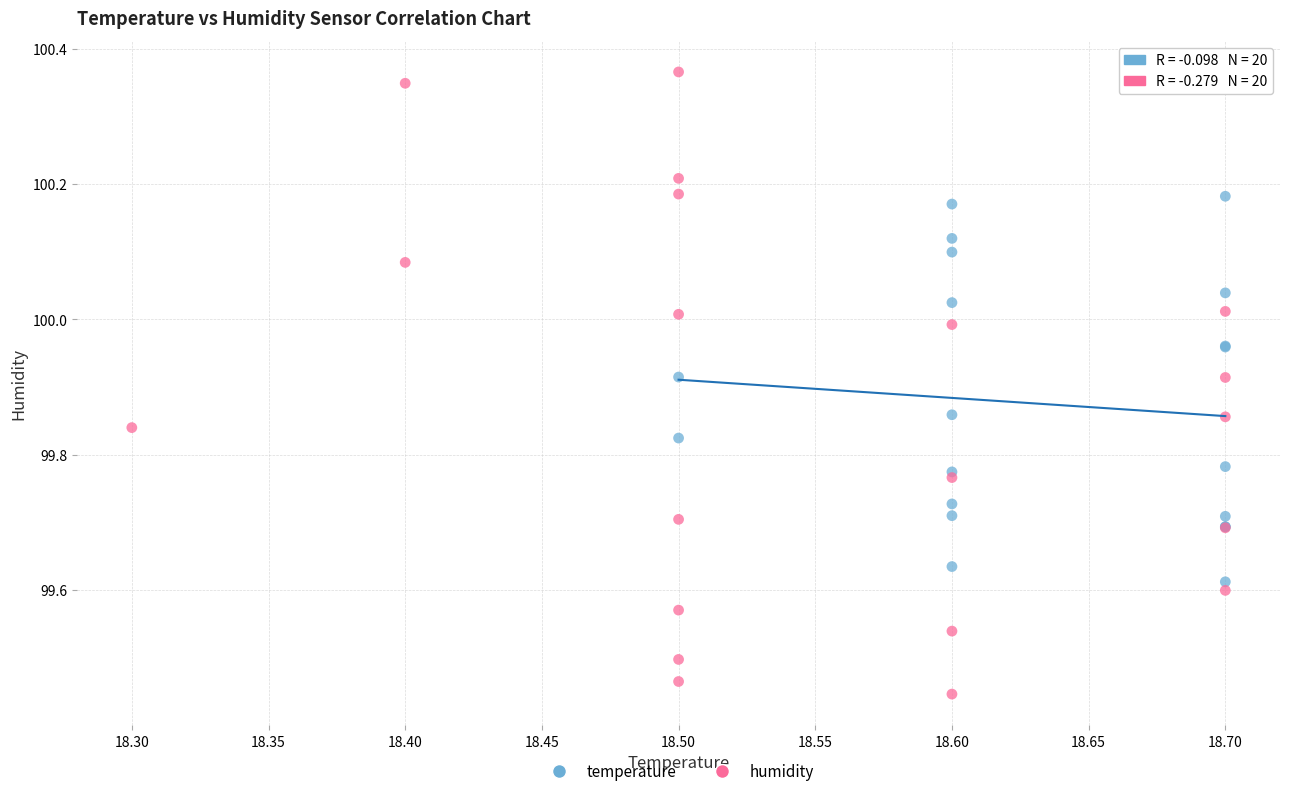

What are all the series names shown in the legend?

temperature, humidity